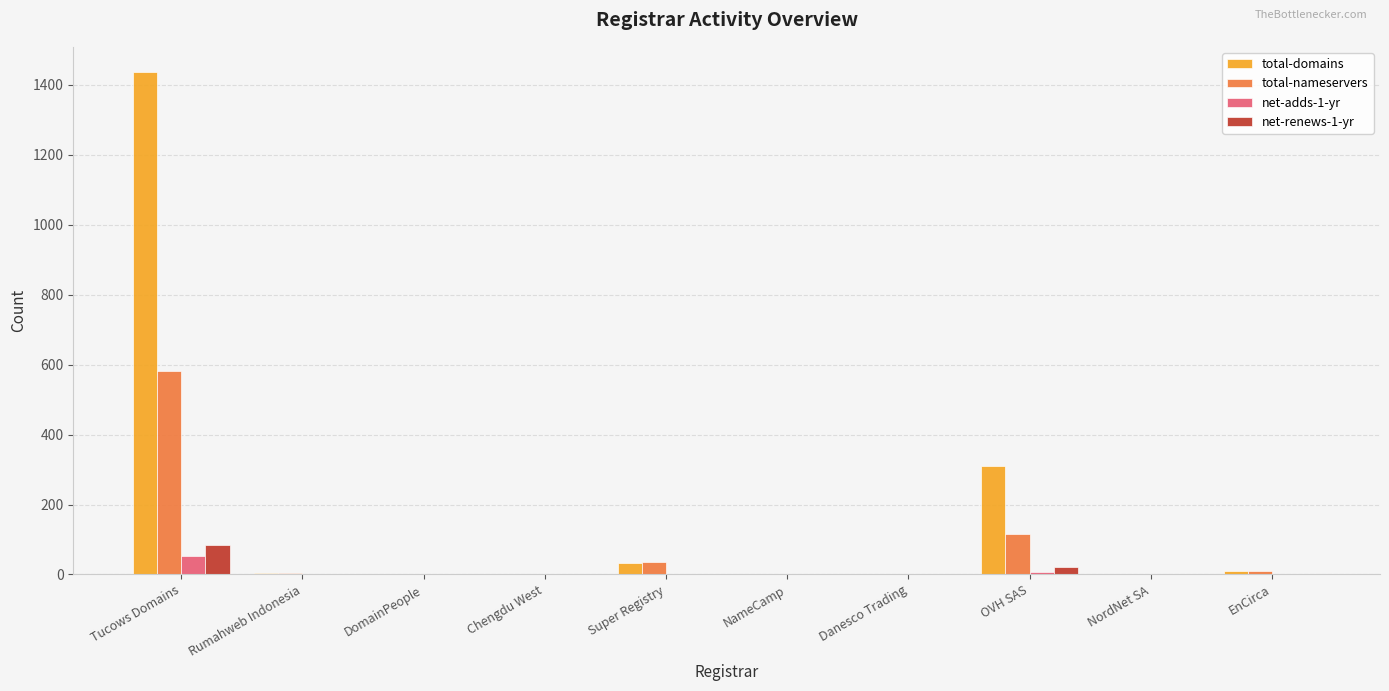

At which category is the sum across all series the highest?

Tucows Domains